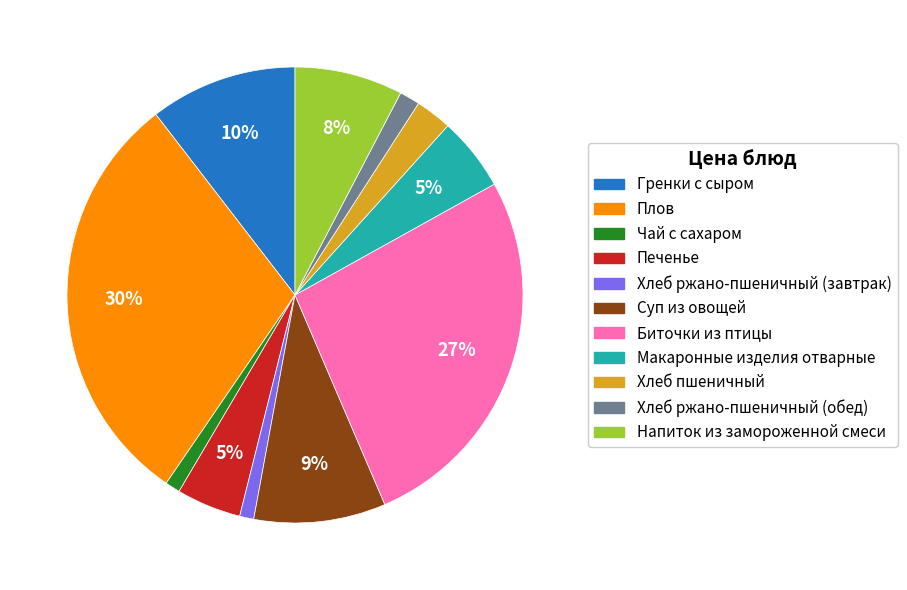

What is the largest slice in the pie chart?

Плов